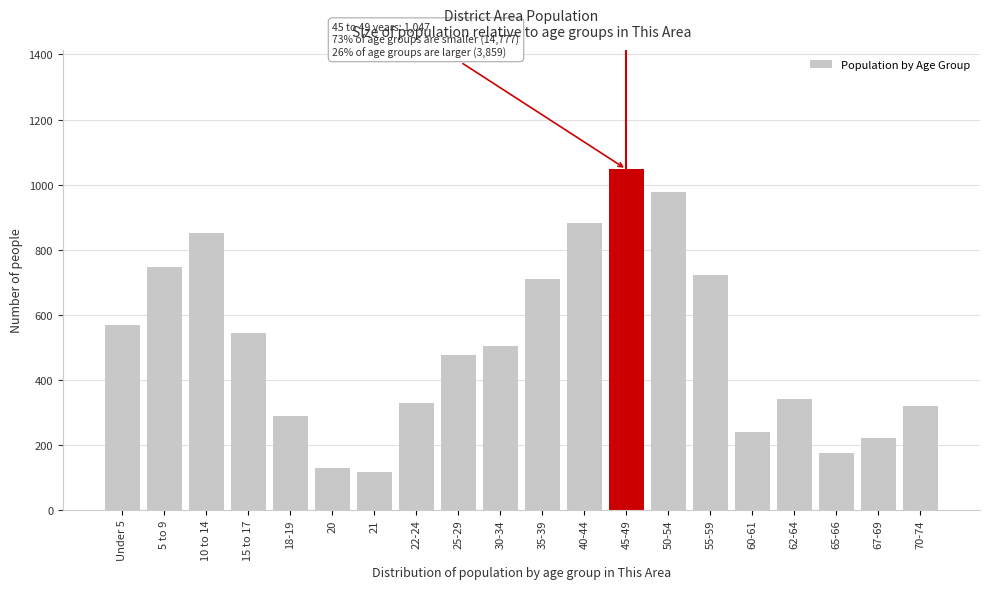

Reading right to left, transcribe all the data shown in this chart.

318	221	175	341	238	723	977	1047	882	710	503	475	330	116	128	289	544	850	746	567